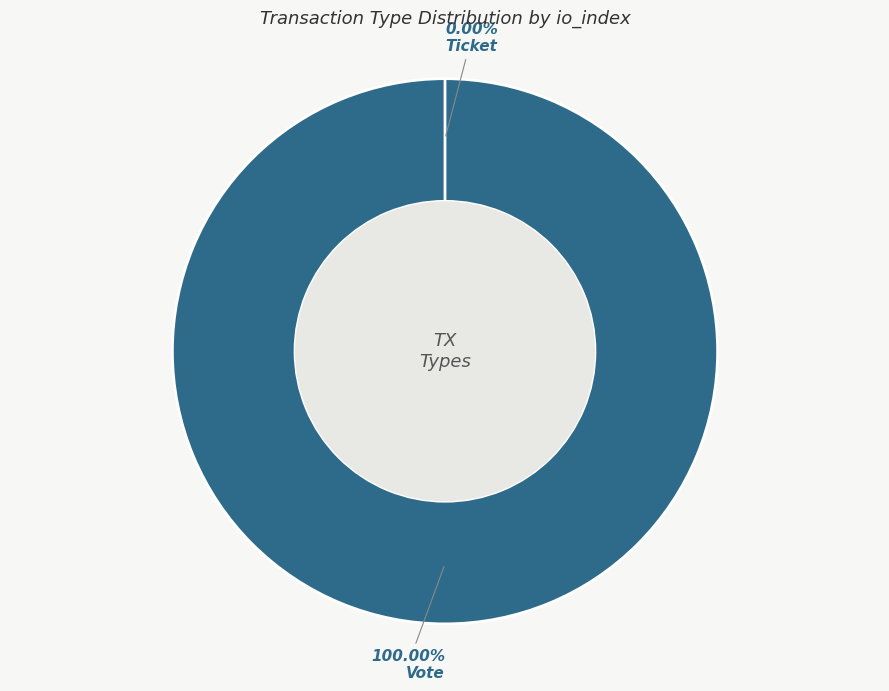

How many slices are in this pie chart?

2